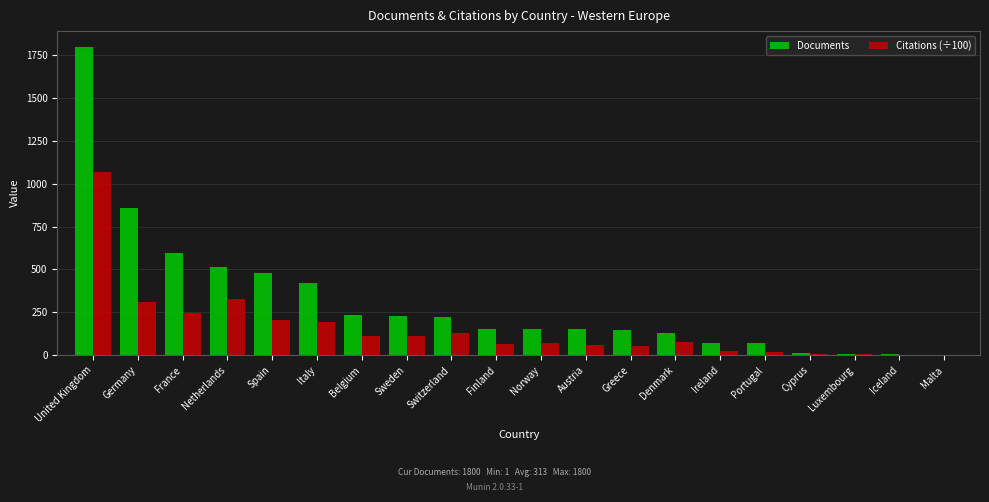

How many groups of bars are there?

20